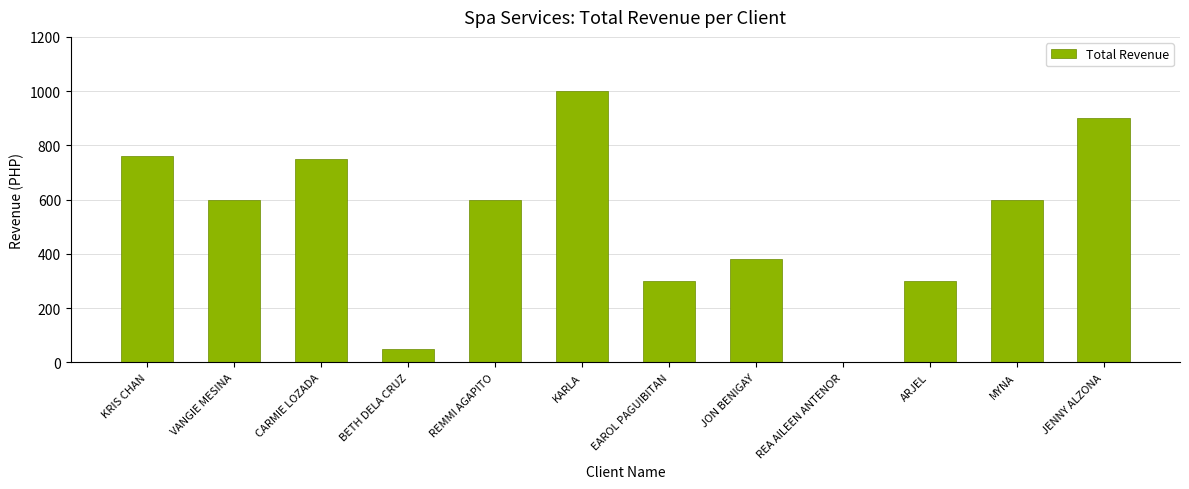

Which has a higher value, VANGIE MESINA or ARJEL?

VANGIE MESINA